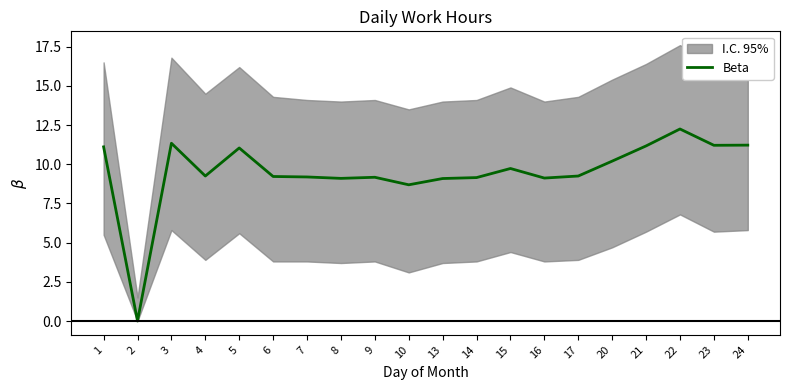

The value at 1 is 11.1. True or false?

True